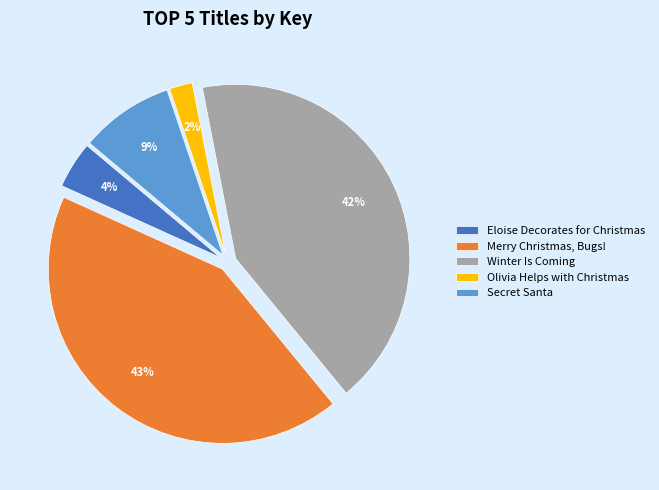

To the nearest percent, what portion does Merry Christmas, Bugs! represent?

43%